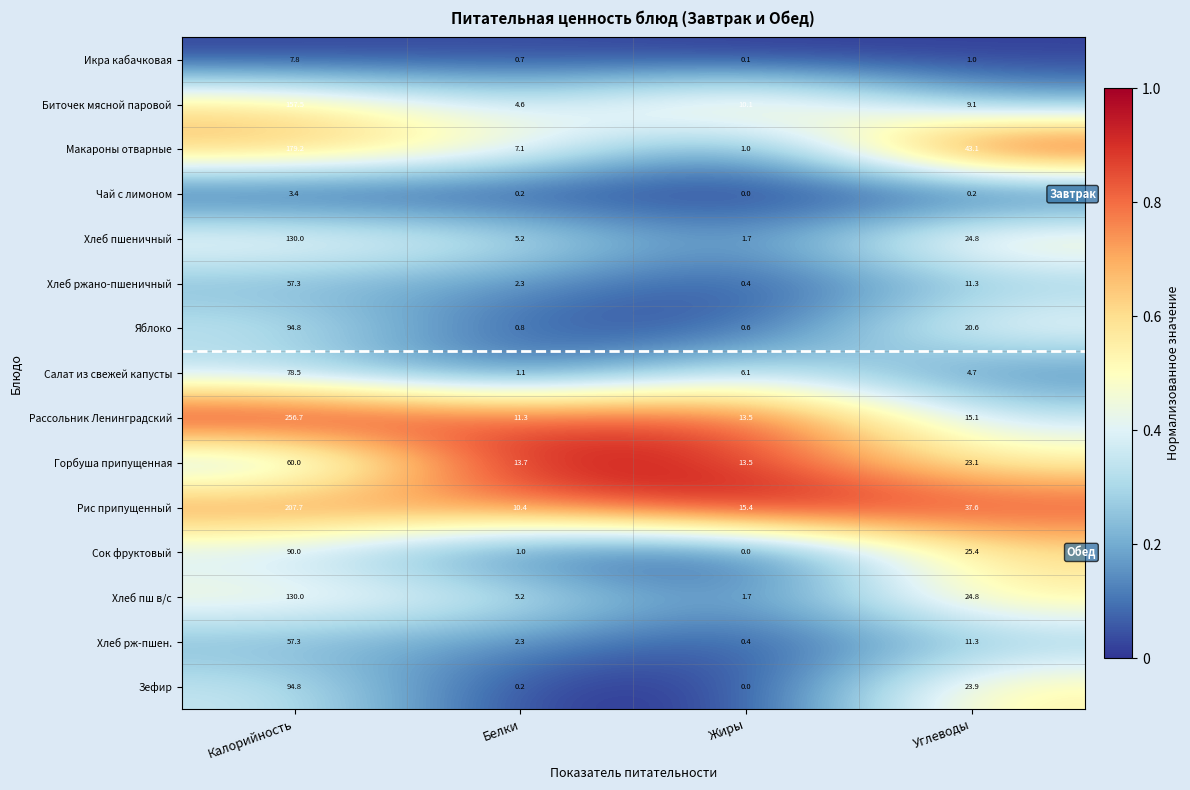

At which category is the sum across all series the highest?

Калорийность